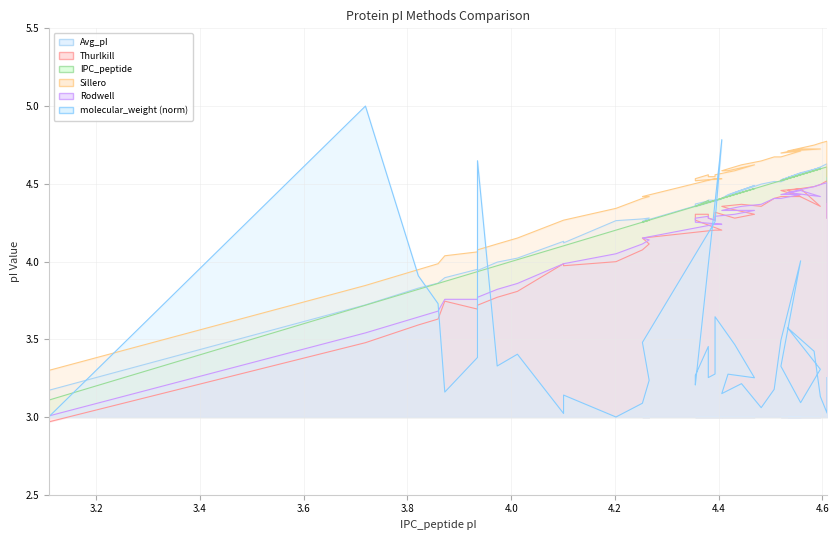

Count the number of categories in the chart.

40